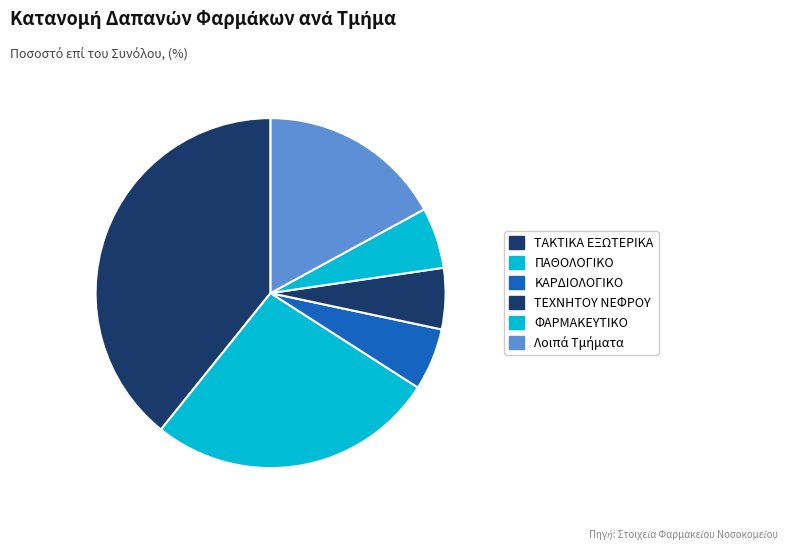

Which category has the biggest portion of the pie?

ΤΑΚΤΙΚΑ ΕΞΩΤΕΡΙΚΑ